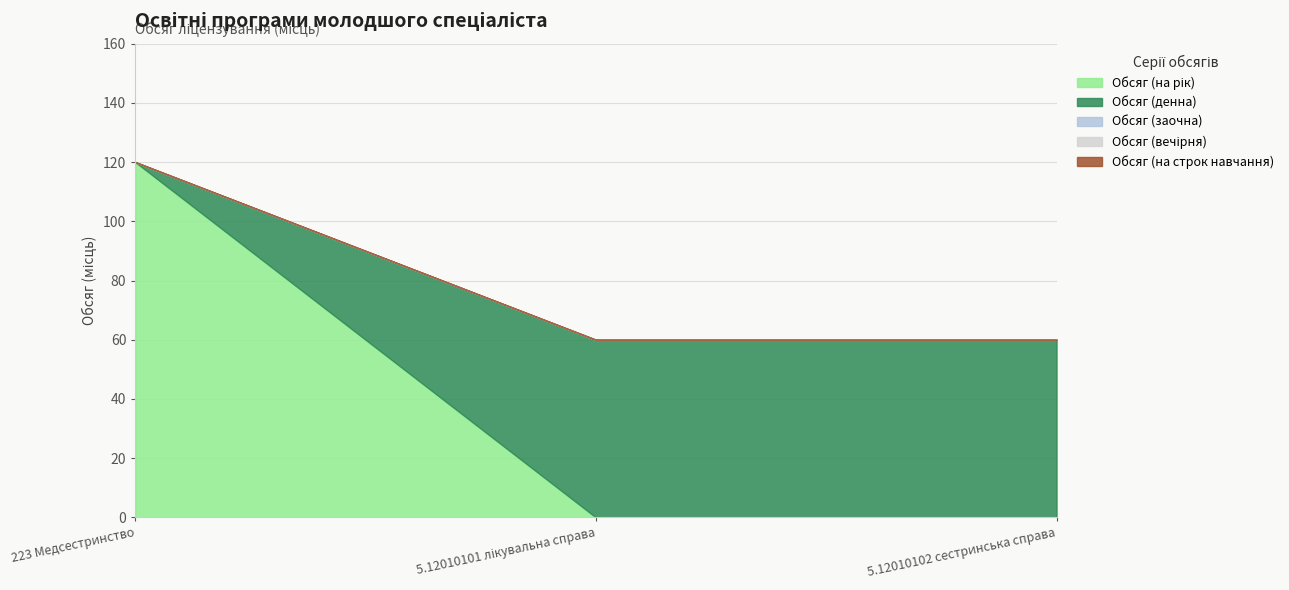

Reading left to right, list all the values displayed in this chart.

Обсяг (на рік): 2025-07-01=120	2099-07-01=0	2099-07-01=0
Обсяг (денна): 2025-07-01=0	2099-07-01=60	2099-07-01=60
Обсяг (заочна): 2025-07-01=0	2099-07-01=0	2099-07-01=0
Обсяг (вечірня): 2025-07-01=0	2099-07-01=0	2099-07-01=0
Обсяг (на строк навчання): 2025-07-01=0	2099-07-01=0	2099-07-01=0